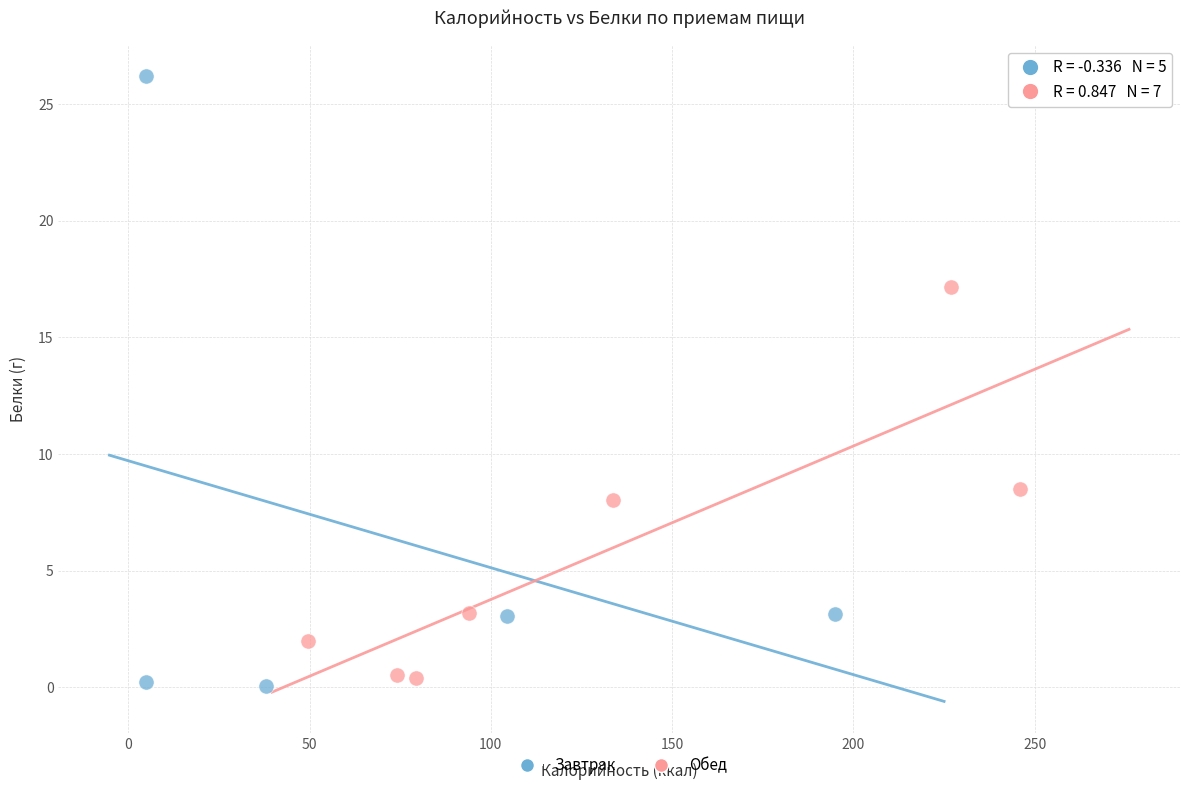

Which series has the largest Y range (max minus min)?

Завтрак